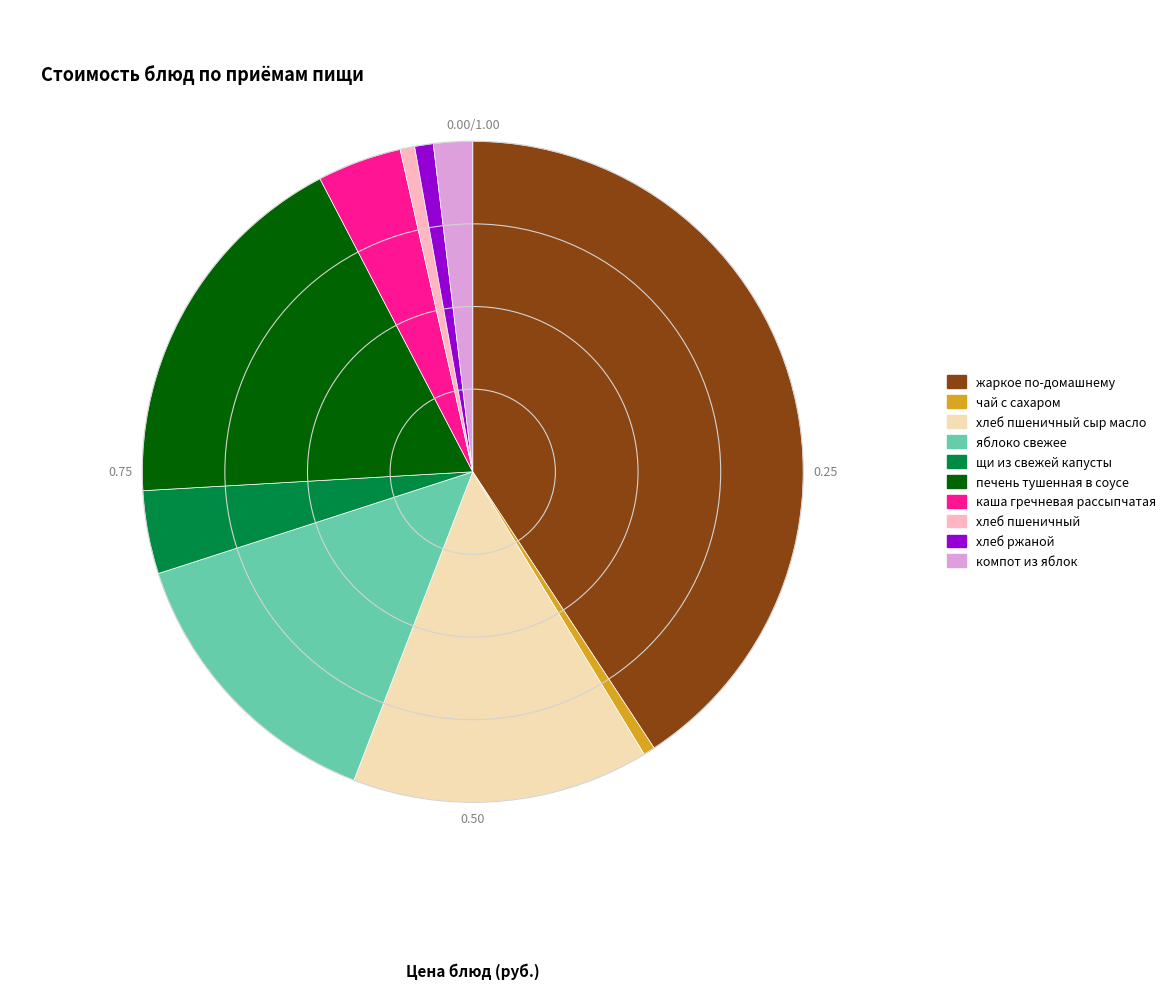

Is there any slice that represents more than half of the pie?

No